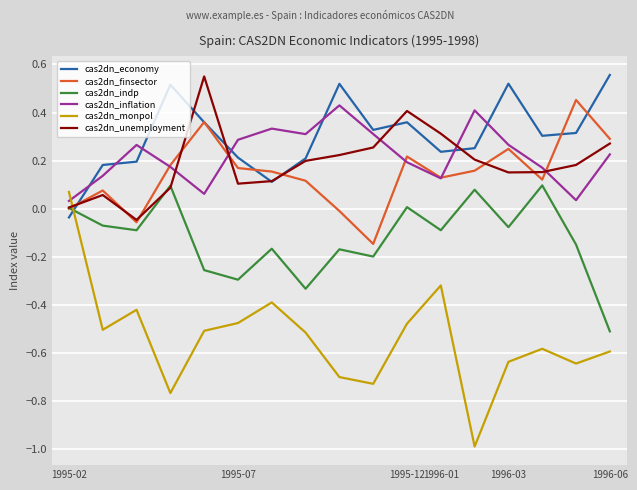

How many interior local valleys does the cas2dn_indp series have?

6